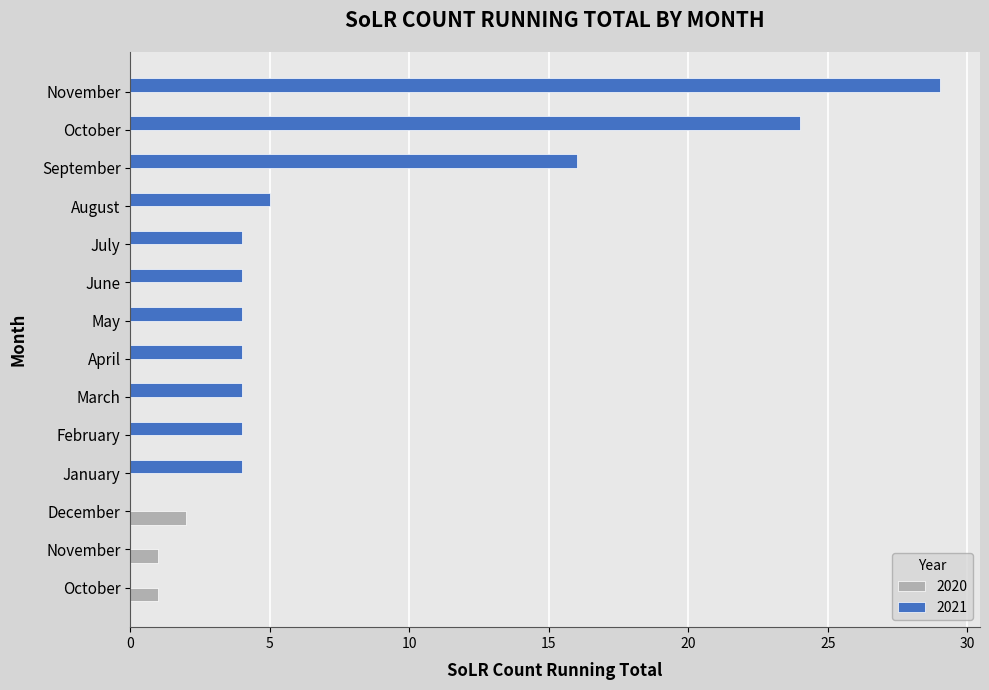

How many categories are shown in the chart?

14